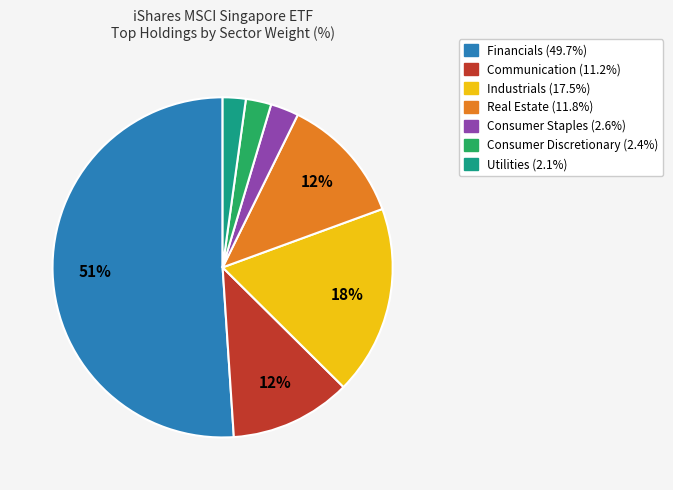

To the nearest percent, what is the difference between the largest and smallest slice percentages?

49%